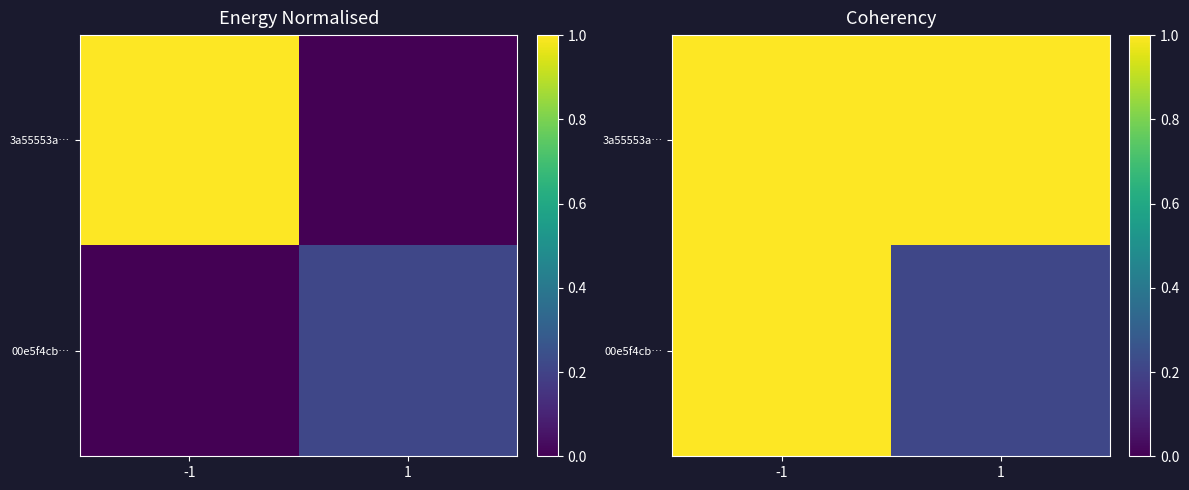

List the series in order of their overall mean, highest first.

3a55553a…, 00e5f4cb…